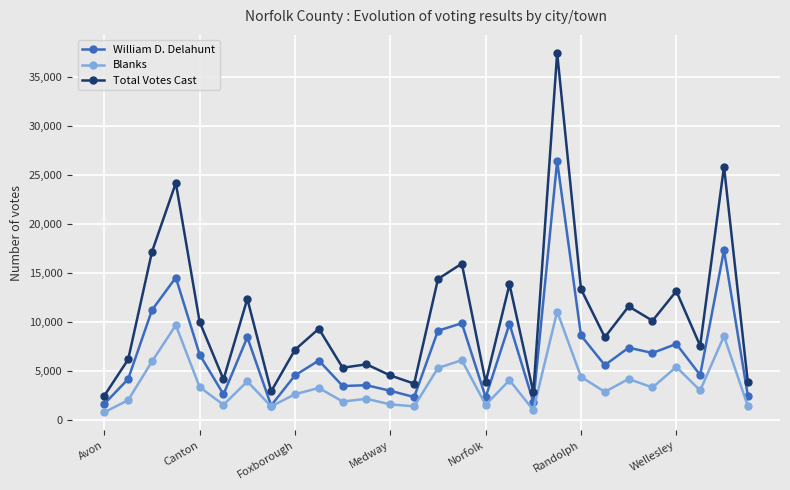

What are all the series names shown in the legend?

William D. Delahunt, Blanks, Total Votes Cast